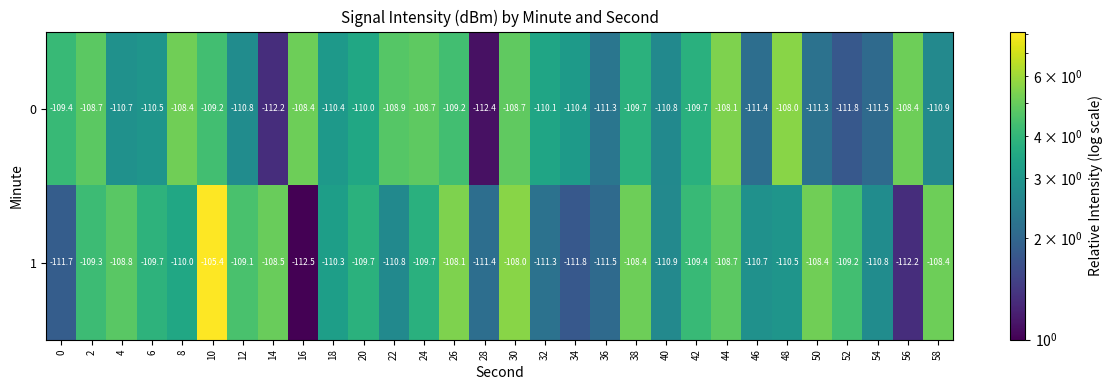

What is the difference between the maximum and minimum values in the 0 series?

4.4